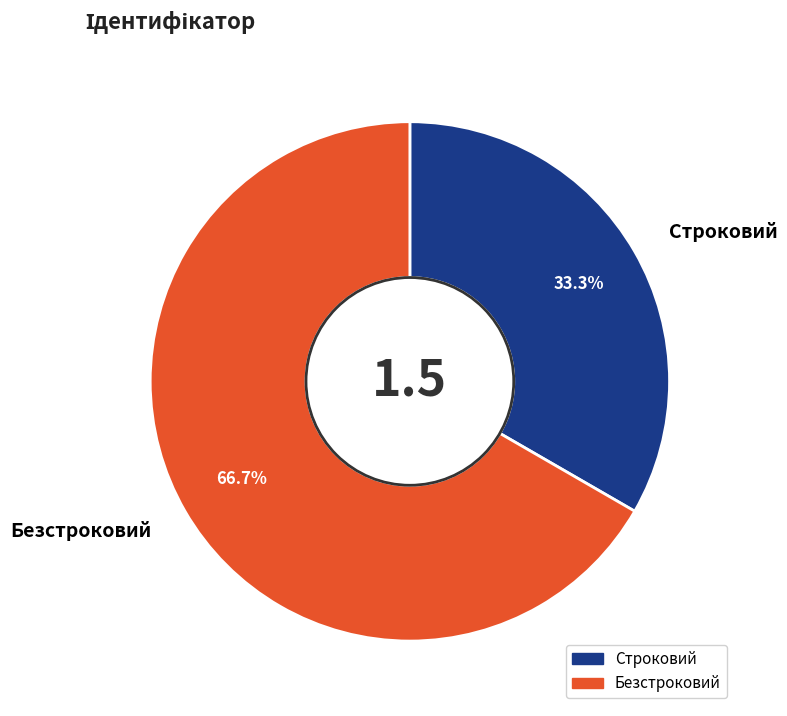

To the nearest percent, what is the difference between the Строковий and Безстроковий slice percentages?

33%